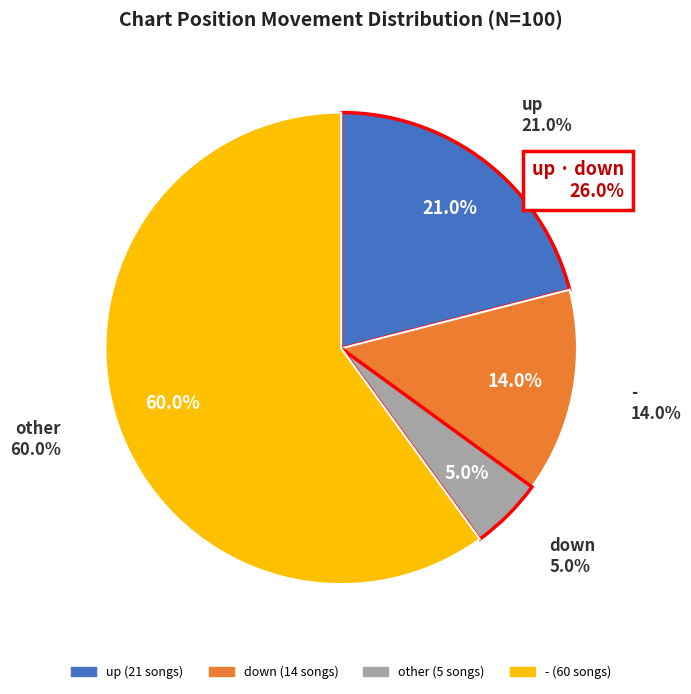

Which has a higher value, other or down?

down